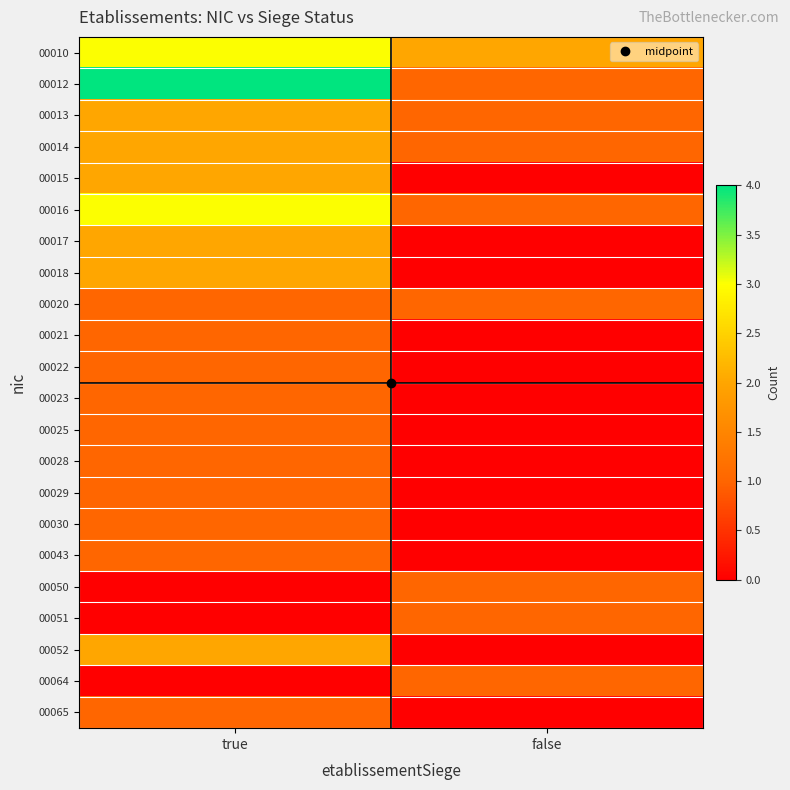

Count the number of data series in this chart.

22